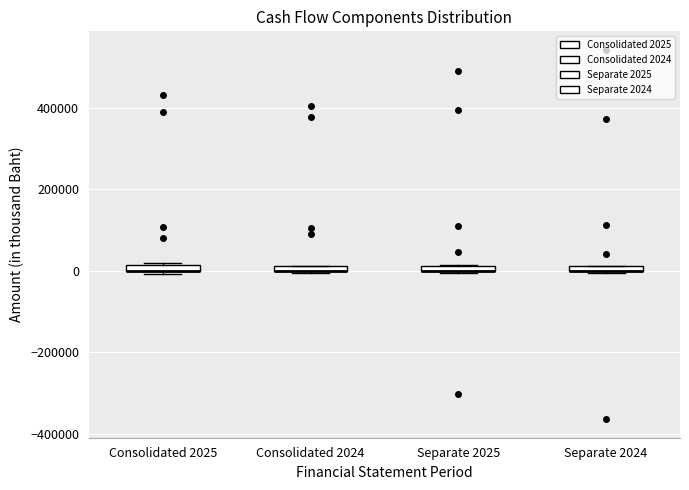

Where is the lower edge of the box for Separate 2024 on the y-axis? The values are not printed on the chart, so give them approximately, as read against the axis.

0